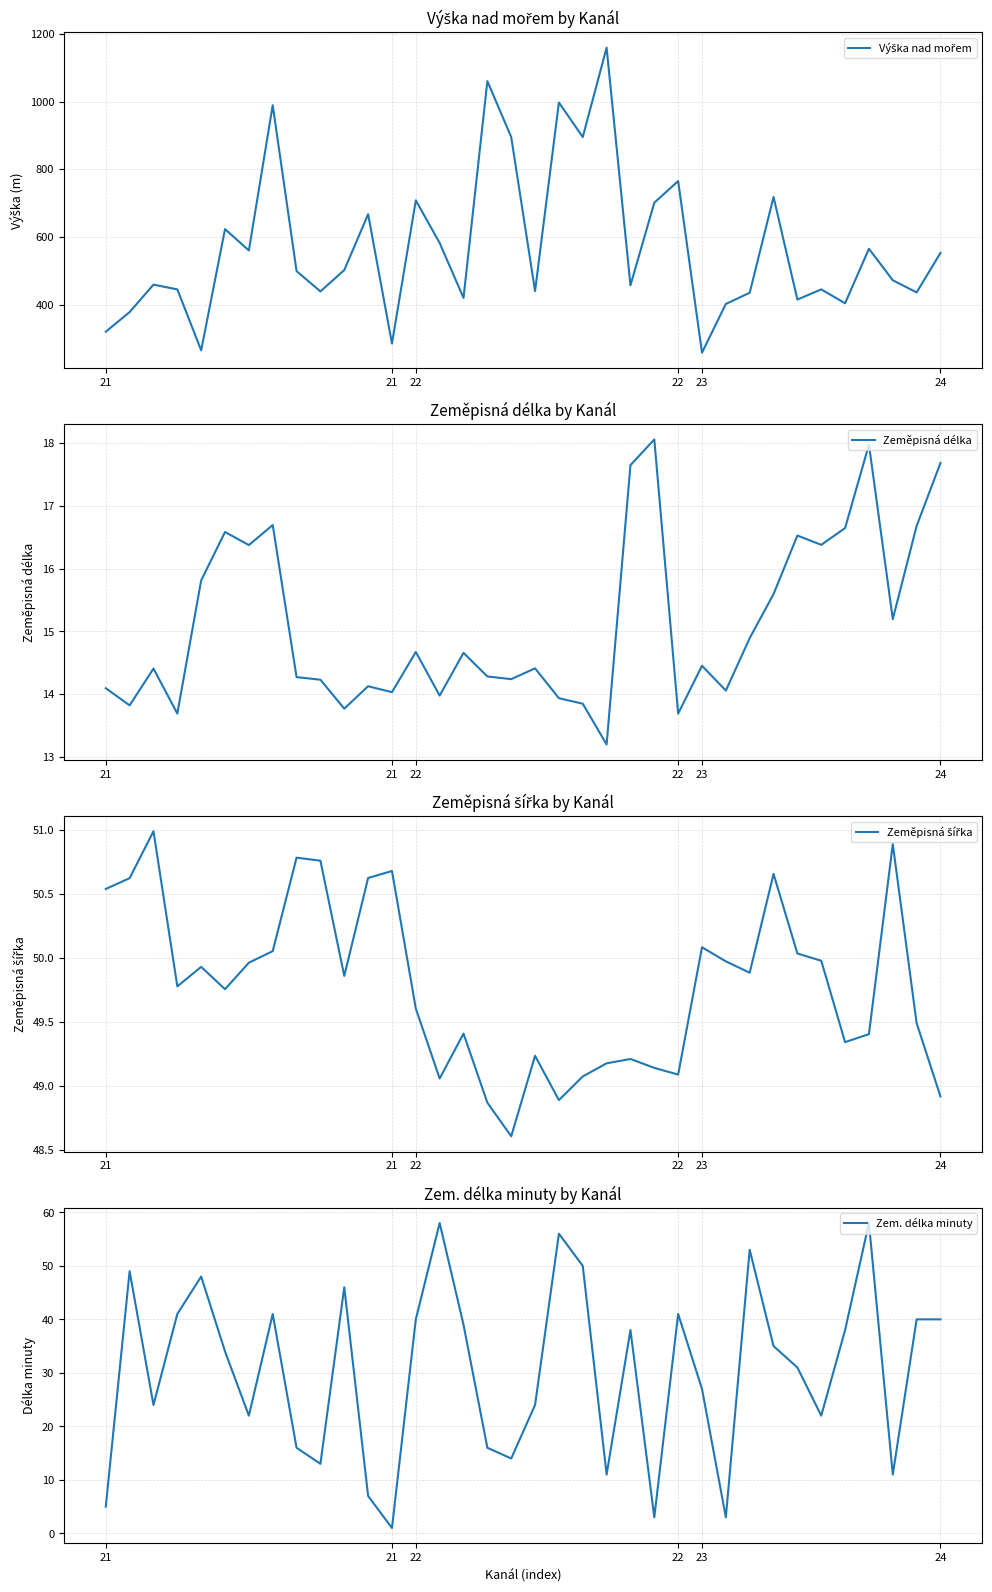

Reading right to left, list all the values displayed in this chart.

Výška nad mořem: 553.0	436.0	472.0	565.0	404.0	445.0	415.0	718.0	435.0	402.0	258.0	765.0	701.0	457.0	1159.0	895.0	997.0	440.0	895.0	1060.0	420.0	582.0	708.0	285.0	667.0	502.0	439.0	499.0	989.0	560.0	623.0	265.0	445.0	459.0	378.0	320.0
Zeměpisná délka: 17.7	16.7	15.2	18.0	16.6	16.4	16.5	15.6	14.9	14.1	14.5	13.7	18.1	17.6	13.2	13.8	13.9	14.4	14.2	14.3	14.7	14.0	14.7	14.0	14.1	13.8	14.2	14.3	16.7	16.4	16.6	15.8	13.7	14.4	13.8	14.1
Zeměpisná šířka: 48.9	49.5	50.9	49.4	49.3	50.0	50.0	50.7	49.9	50.0	50.1	49.1	49.1	49.2	49.2	49.1	48.9	49.2	48.6	48.9	49.4	49.1	49.6	50.7	50.6	49.9	50.8	50.8	50.1	50.0	49.8	49.9	49.8	51.0	50.6	50.5
Zem. délka minuty: 40.0	40.0	11.0	58.0	38.0	22.0	31.0	35.0	53.0	3.0	27.0	41.0	3.0	38.0	11.0	50.0	56.0	24.0	14.0	16.0	39.0	58.0	40.0	1.0	7.0	46.0	13.0	16.0	41.0	22.0	34.0	48.0	41.0	24.0	49.0	5.0